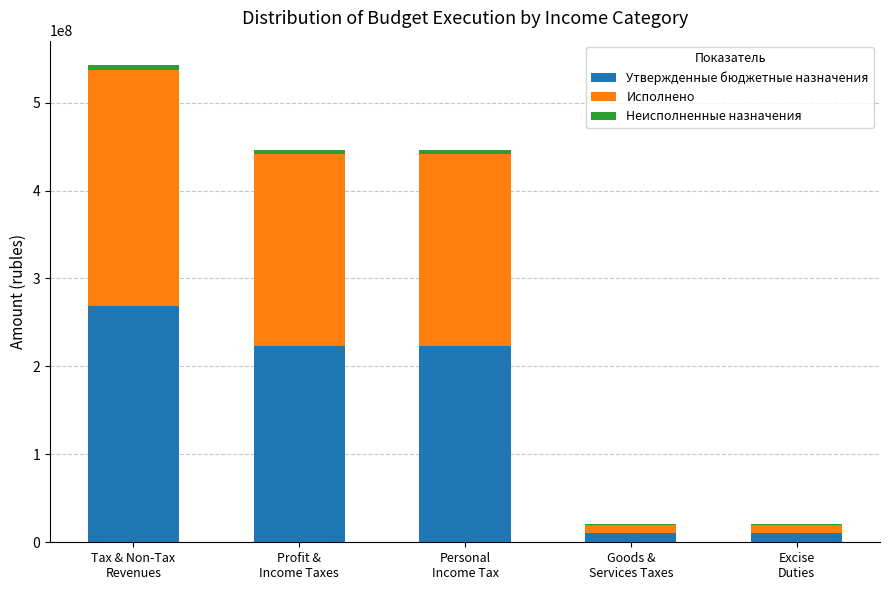

Are the bars grouped side by side (vs. stacked)?

No